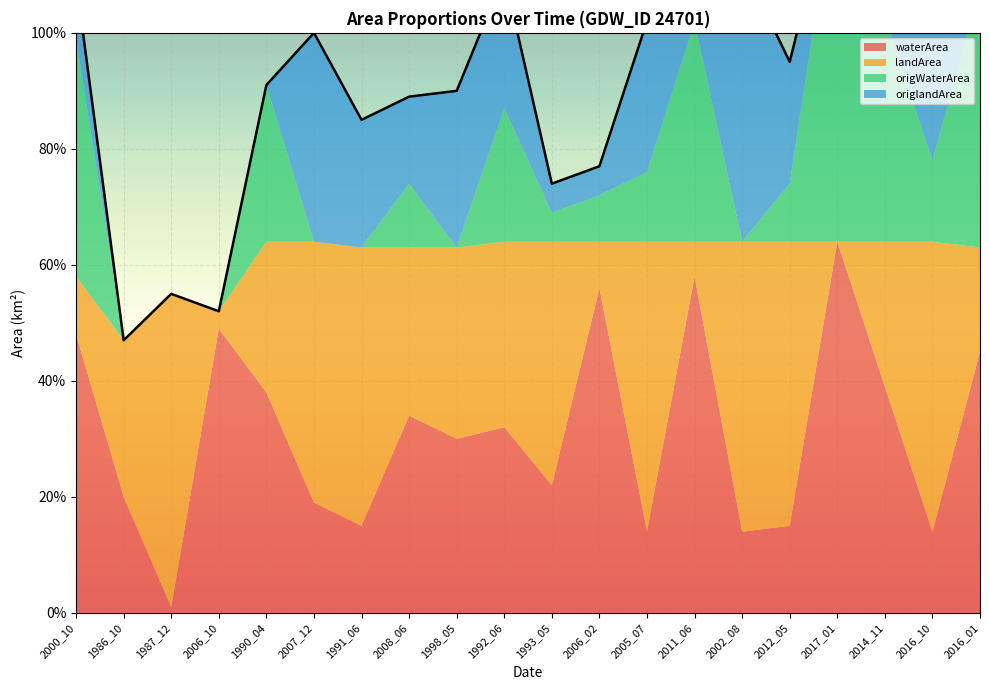

Reading left to right, what are all the values shown in this chart?

waterArea: 0.5	0.2	0.0	0.5	0.4	0.2	0.1	0.3	0.3	0.3	0.2	0.6	0.1	0.6	0.1	0.1	0.6	0.4	0.1	0.5
landArea: 0.1	0.3	0.5	0.0	0.3	0.5	0.5	0.3	0.3	0.3	0.4	0.1	0.5	0.1	0.5	0.5	0.0	0.2	0.5	0.2
origWaterArea: 0.4	0.0	0.0	0.0	0.3	0.0	0.0	0.1	0.0	0.2	0.1	0.1	0.1	0.4	0.0	0.1	0.6	0.4	0.1	0.5
origlandArea: 0.1	0.0	0.0	0.0	0.0	0.4	0.2	0.1	0.3	0.2	0.1	0.1	0.3	0.1	0.5	0.2	0.0	0.2	0.5	0.2